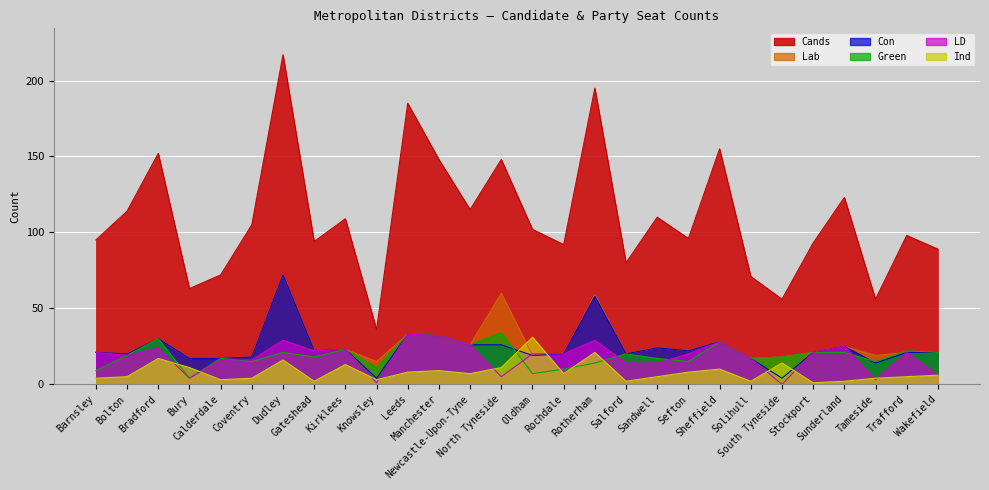

Does the chart display data point markers on the line(s)?

No